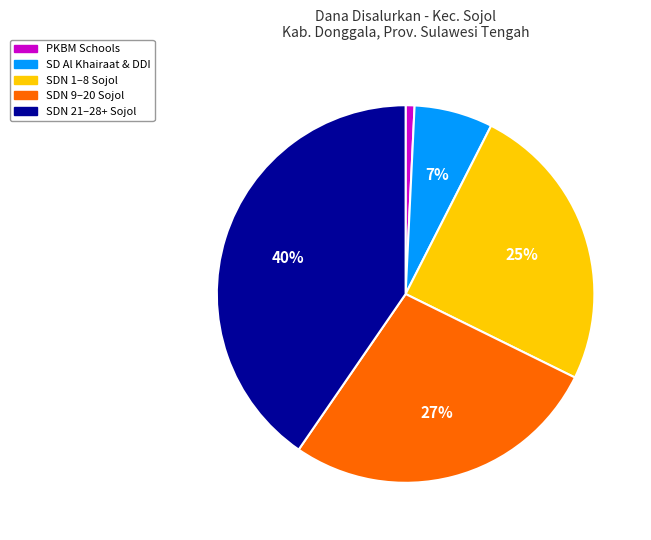

Is there a majority slice in this chart?

No